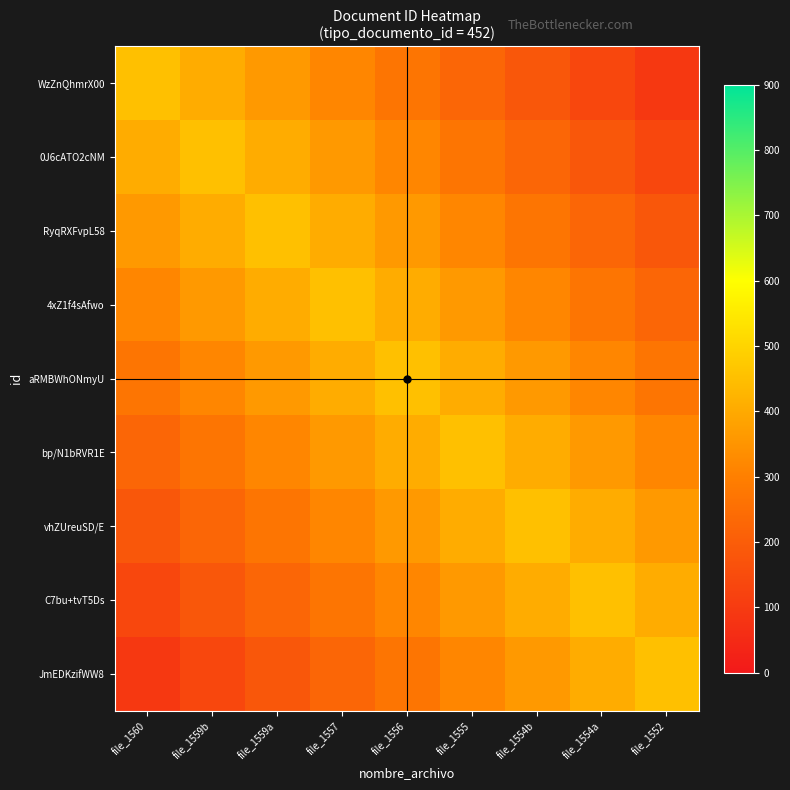

How many categories are shown in the chart?

9